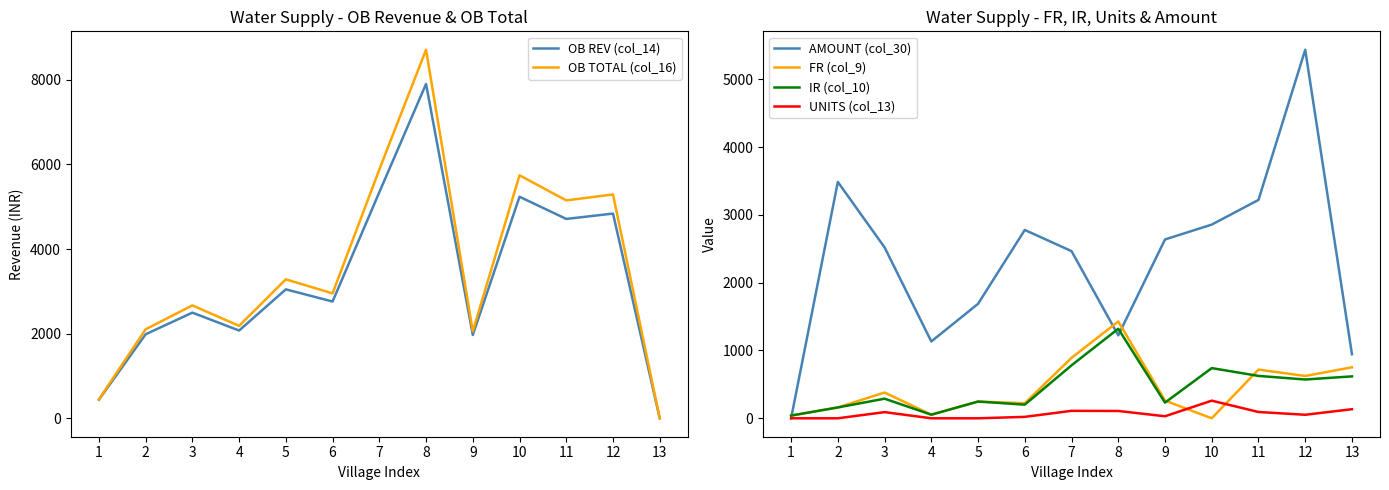

Between 4 and 11, which is larger?

11